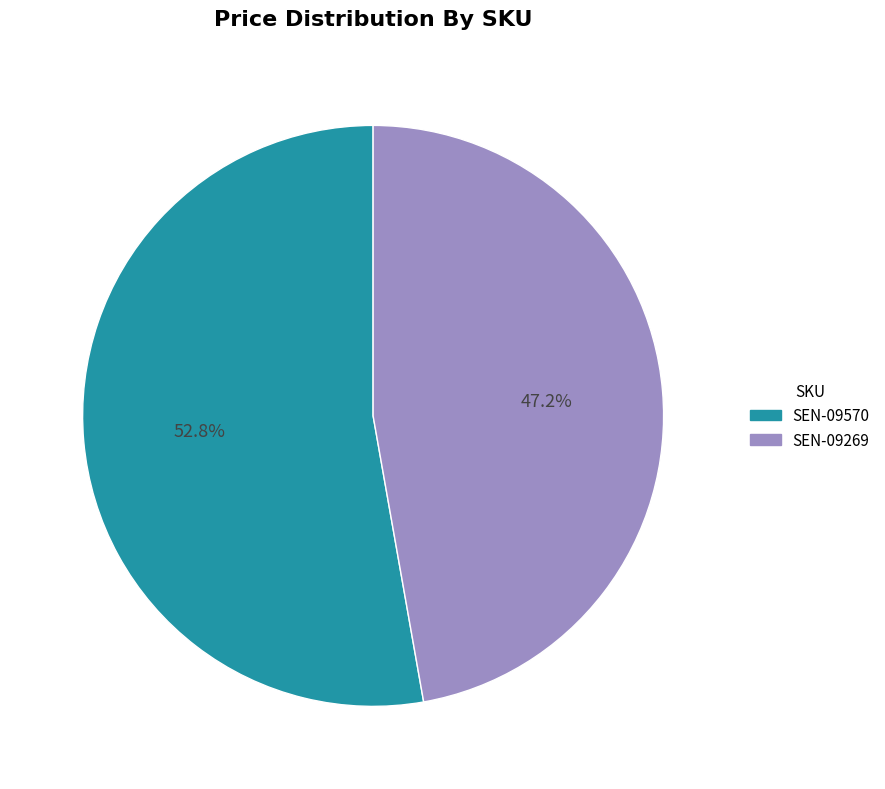

Rank the categories by value from lowest to highest.

SEN-09269, SEN-09570